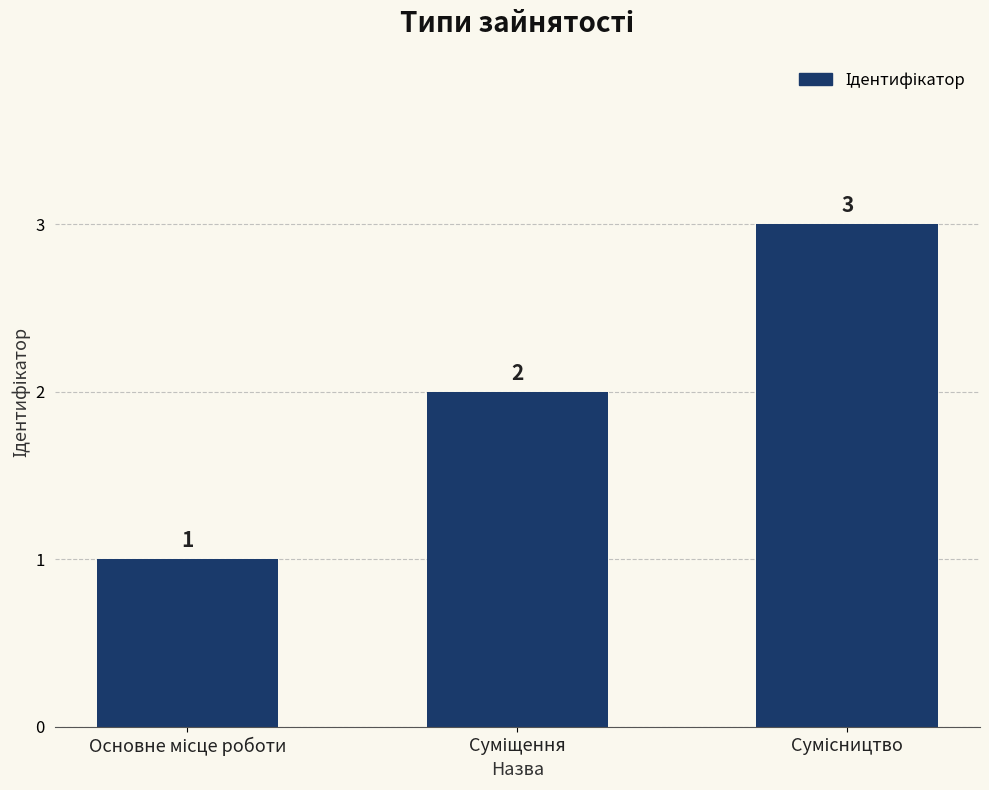

Reading left to right, transcribe all the data shown in this chart.

1	2	3